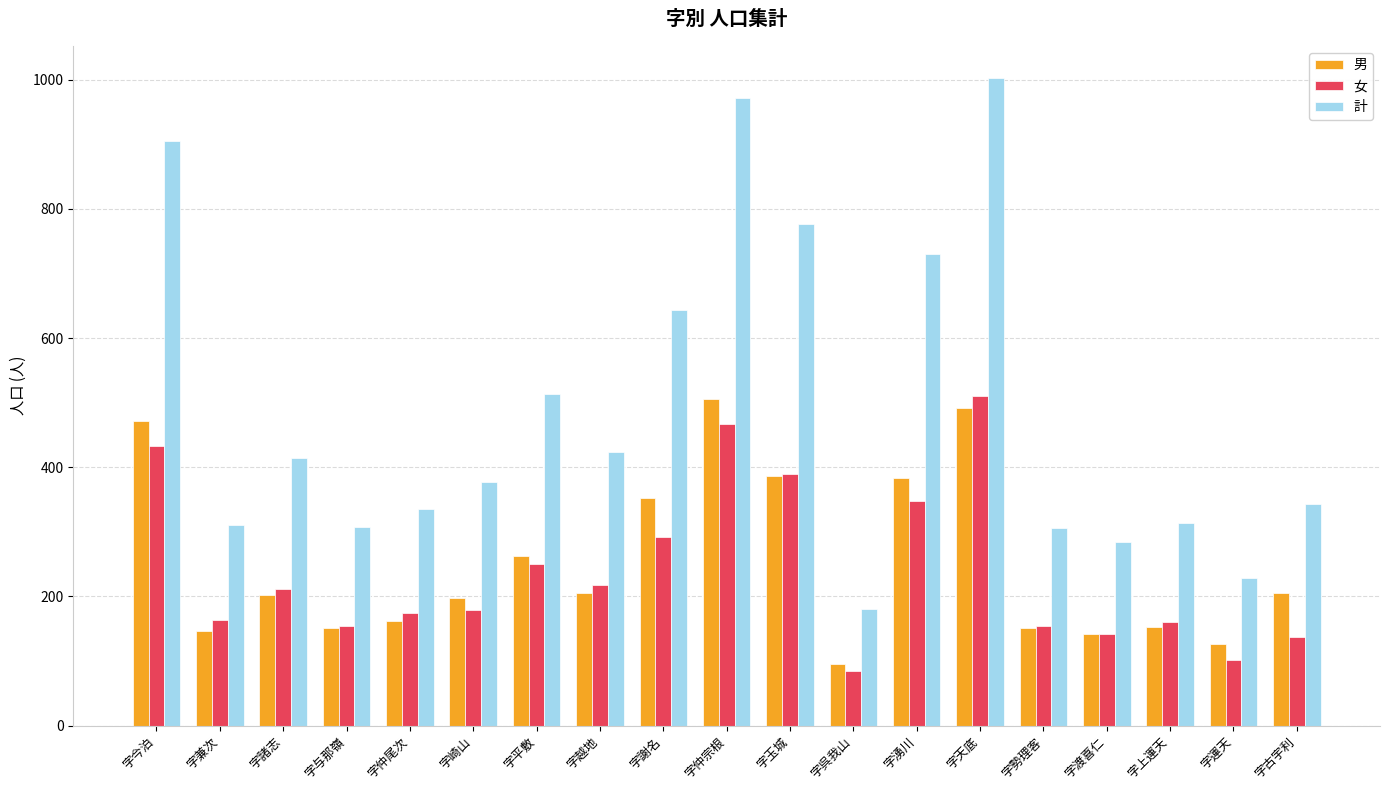

How many groups of bars are there?

19